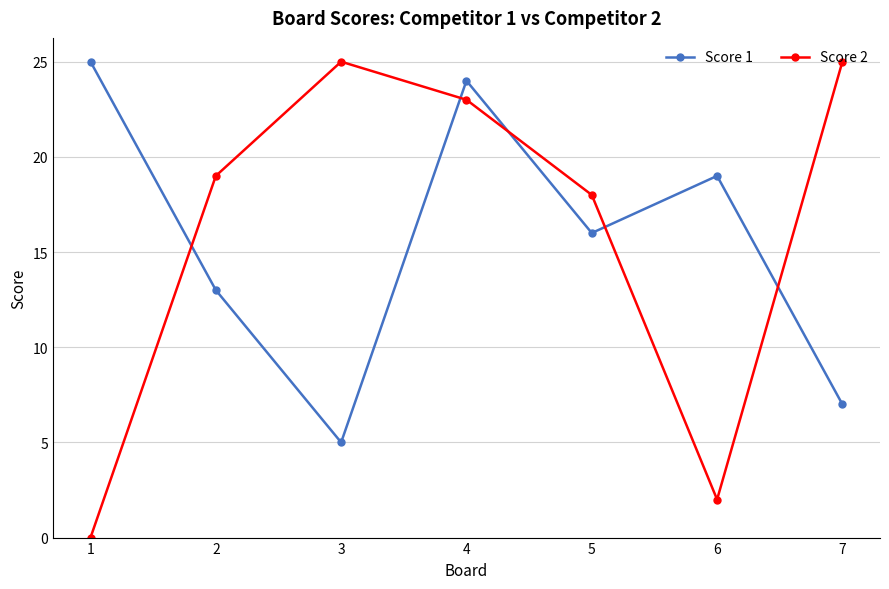

What is the value of the Score 1 point at the 3rd from the left?

5